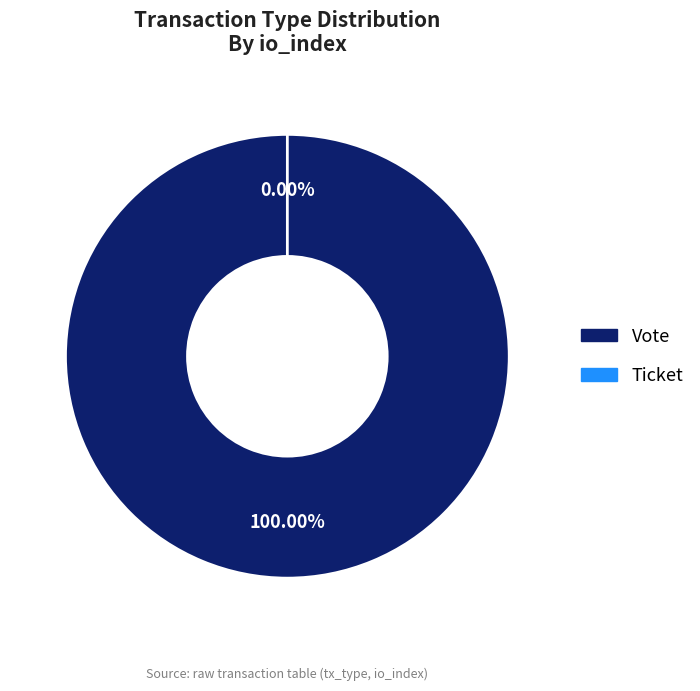

To the nearest percent, what is the combined percentage of Vote and Ticket?

100%